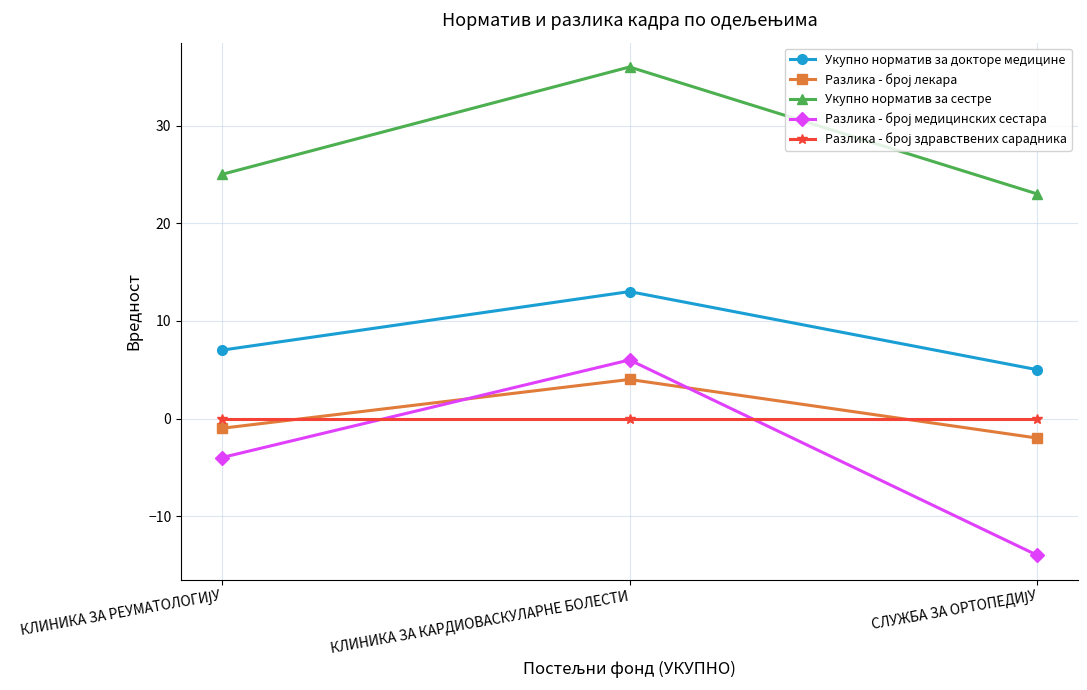

At how many categories does at least one series exceed 16?

3